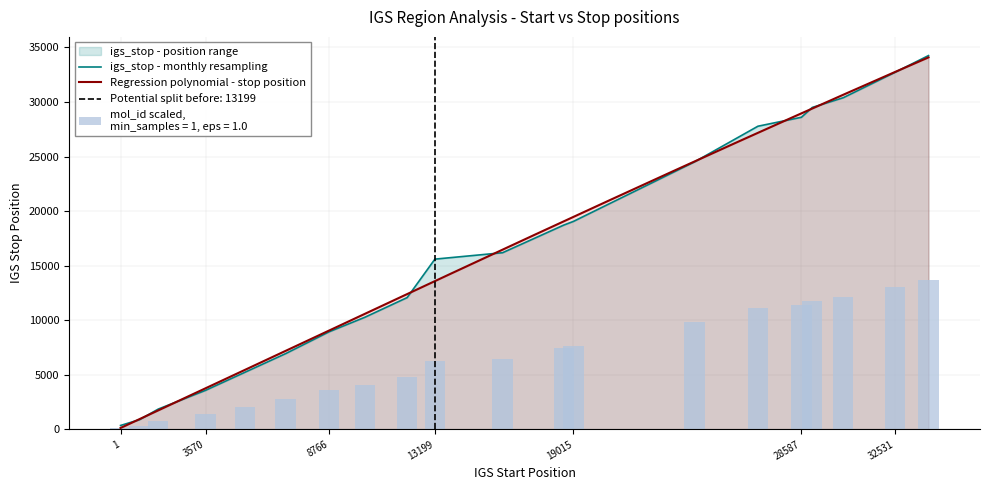

Rank the categories by value from highest to lowest.

33922, 32531, 30344, 29044, 28587, 26761, 24101, 19015, 18607, 16040, 13199, 12035, 10258, 8766, 6931, 5222, 3570, 1585, 797, 1